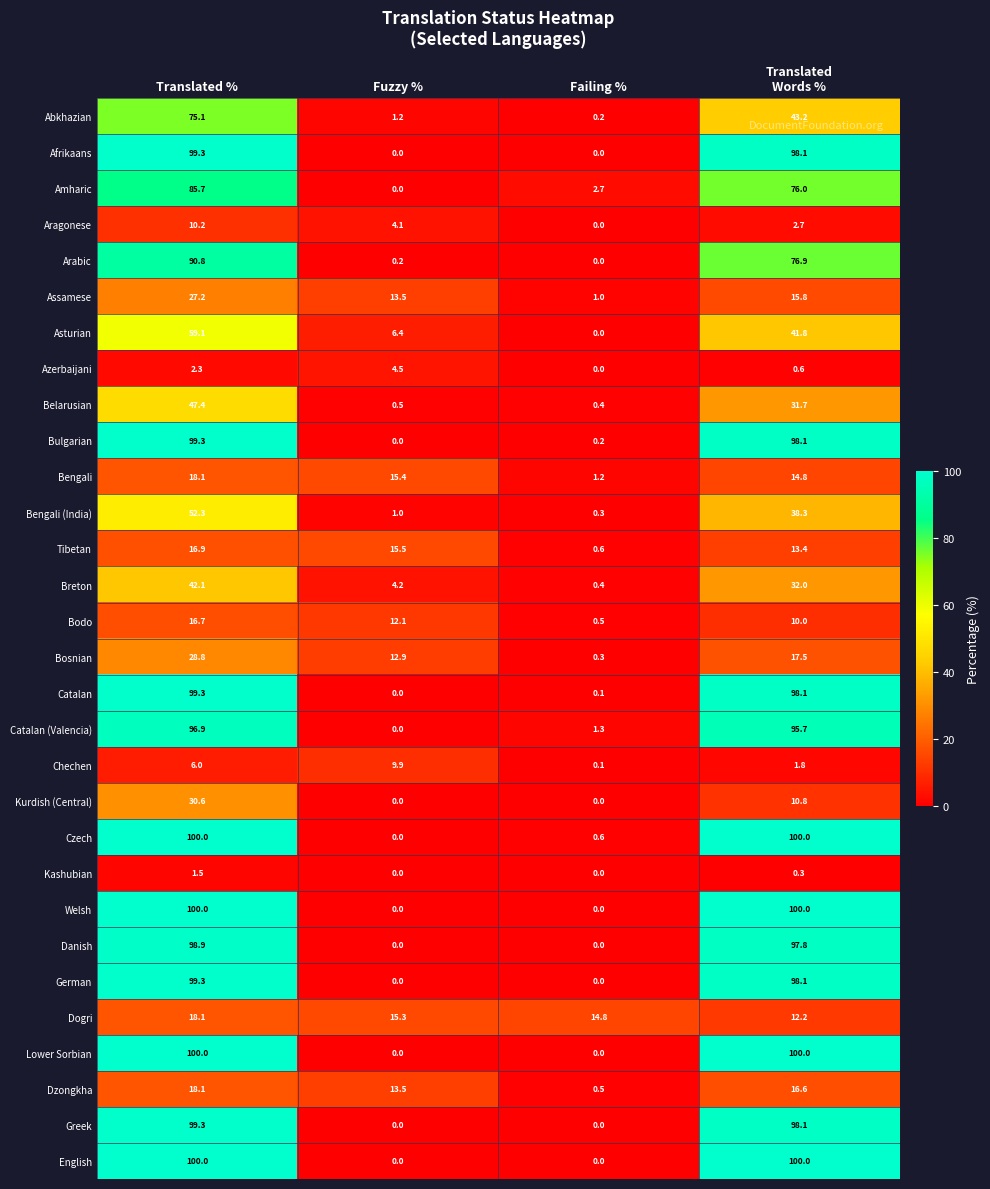

At which label does Asturian first exceed 41?

Translated %